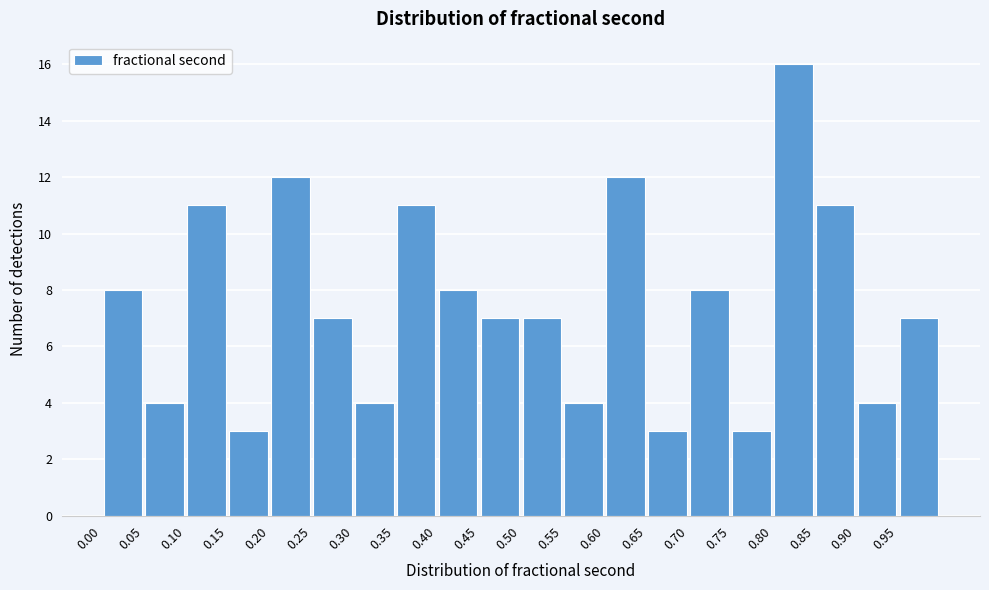

Reading left to right, list every bar in this chart as the range it spans on the x-axis followed by its height. The values are not printed on the chart, so give them approximately, as read against the axis.

0.00 to 0.05: 8
0.05 to 0.10: 4
0.10 to 0.15: 11
0.15 to 0.20: 3
0.20 to 0.25: 12
0.25 to 0.30: 7
0.30 to 0.35: 4
0.35 to 0.40: 11
0.40 to 0.45: 8
0.45 to 0.50: 7
0.50 to 0.55: 7
0.55 to 0.60: 4
0.60 to 0.65: 12
0.65 to 0.70: 3
0.70 to 0.75: 8
0.75 to 0.80: 3
0.80 to 0.85: 16
0.85 to 0.90: 11
0.90 to 0.95: 4
0.95 to 1.00: 7